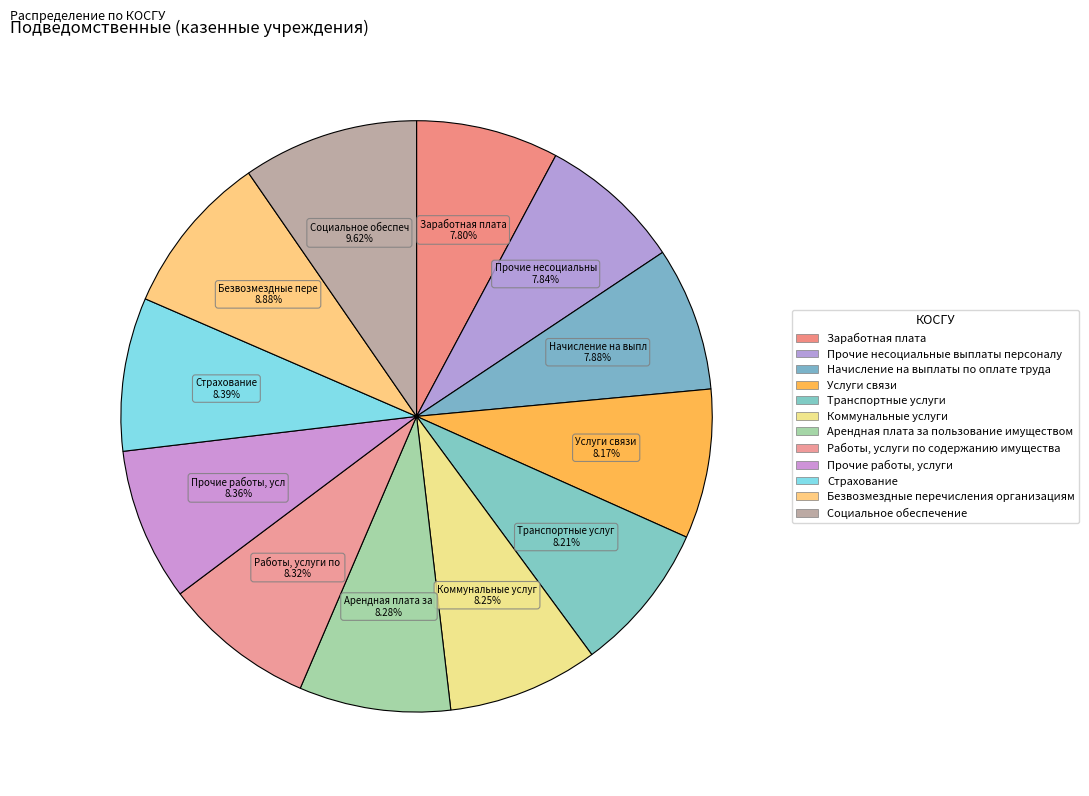

The Коммунальные услуги slice represents 23% of the pie. True or false?

False